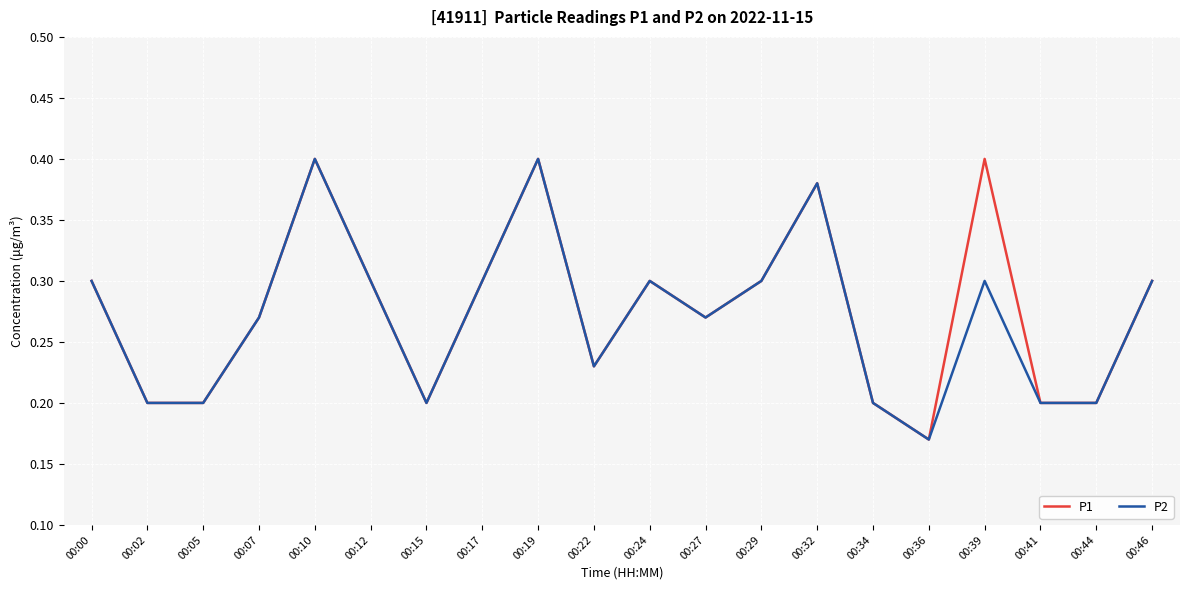

Count the P2 values in the range 0 to 1.

20